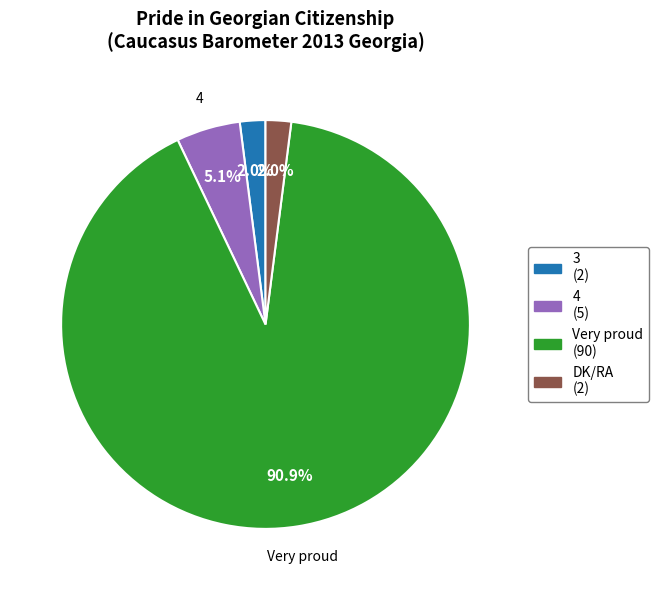

What is the largest slice in the pie chart?

Very proud (90)